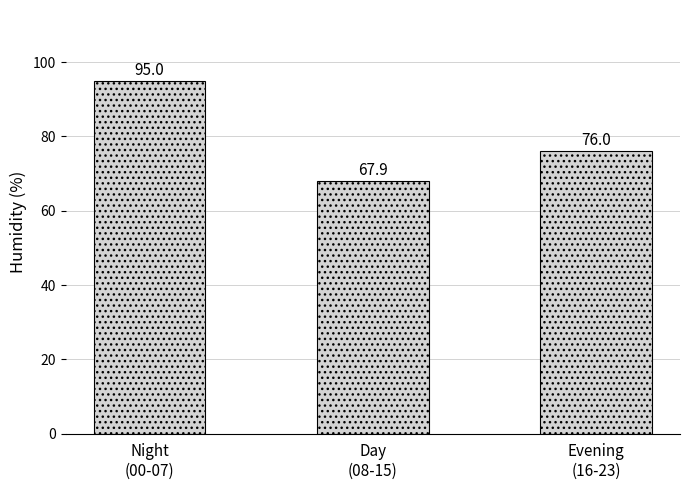

List the labels in order of value, largest first.

Night
(00-07), Evening
(16-23), Day
(08-15)